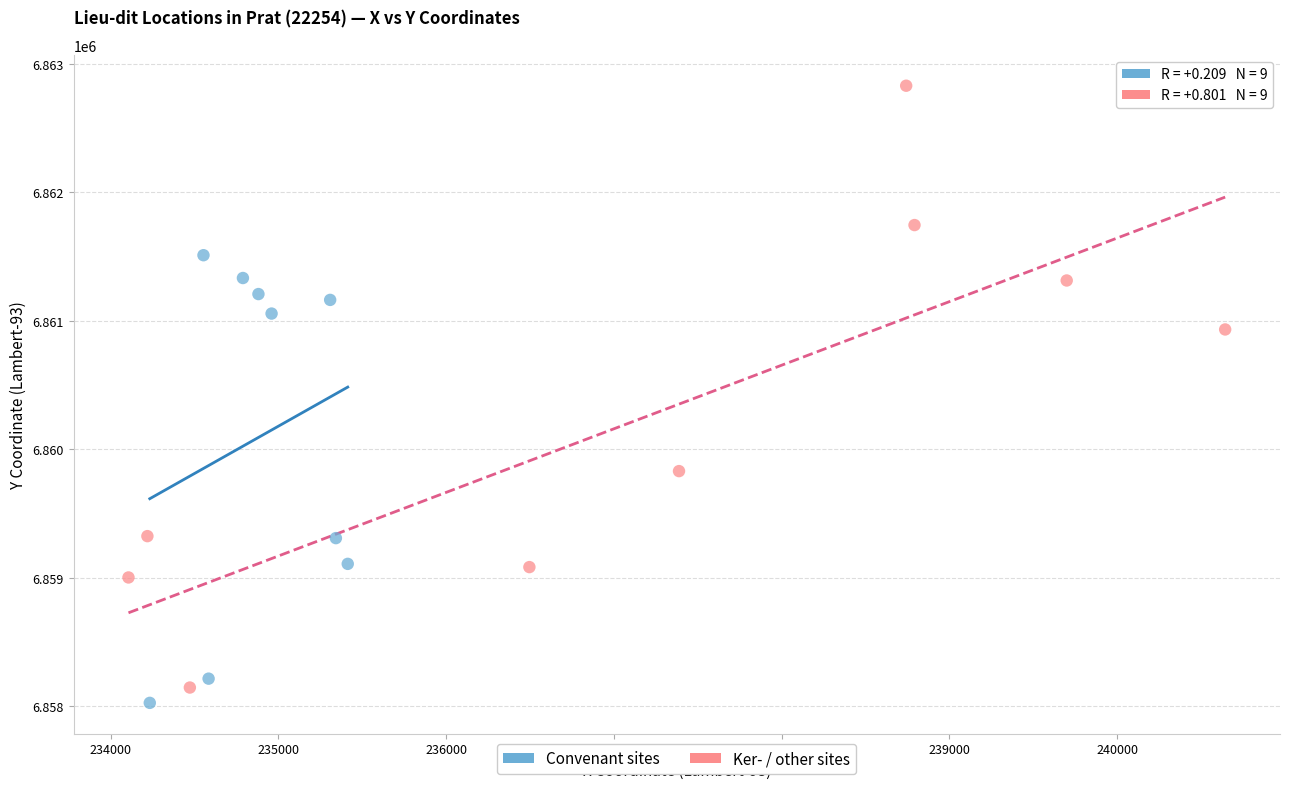

Which series has the widest spread of Y values?

Ker- / other sites